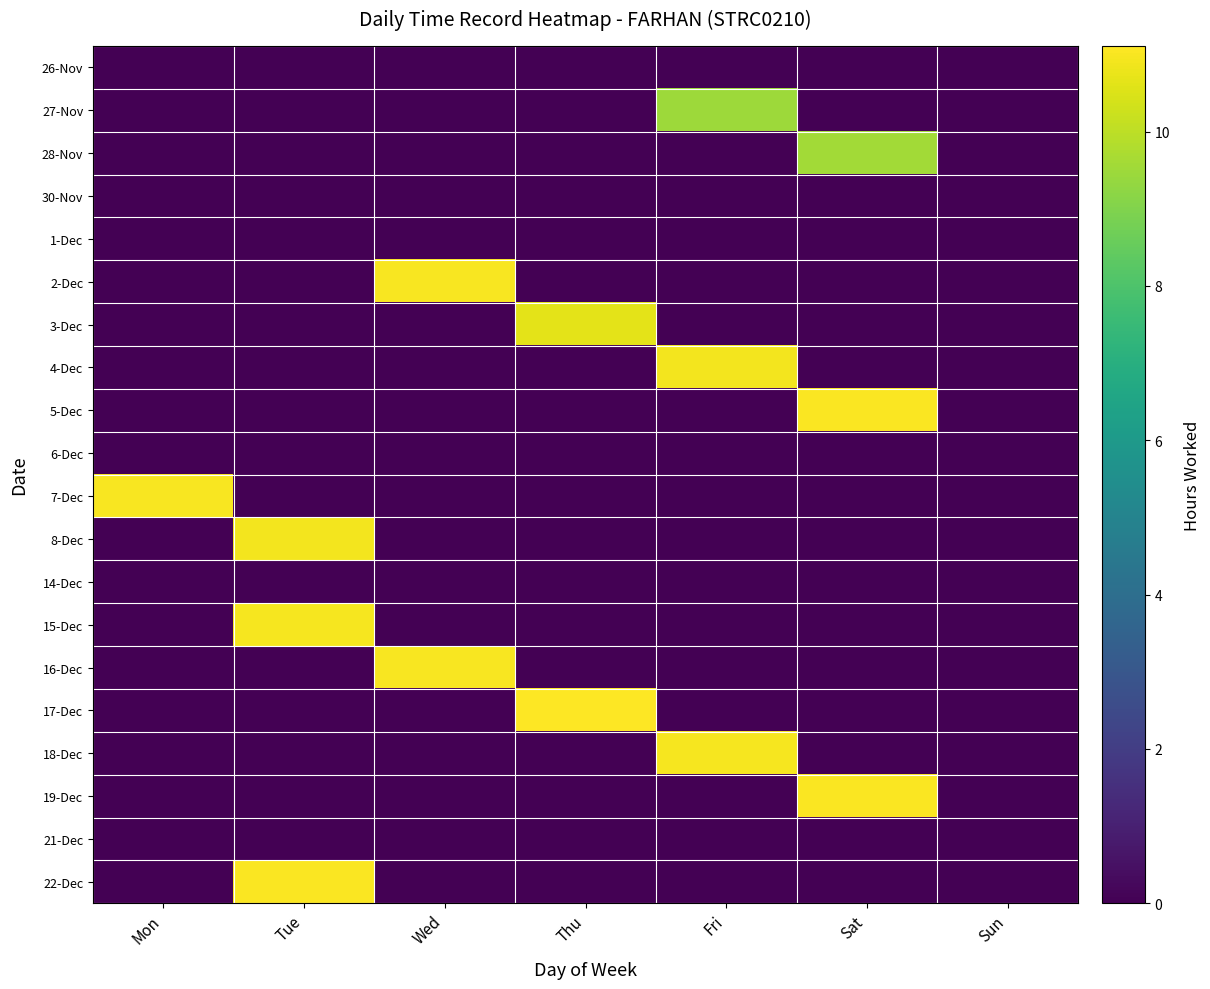

What is the total value across all series at Tue?

32.9